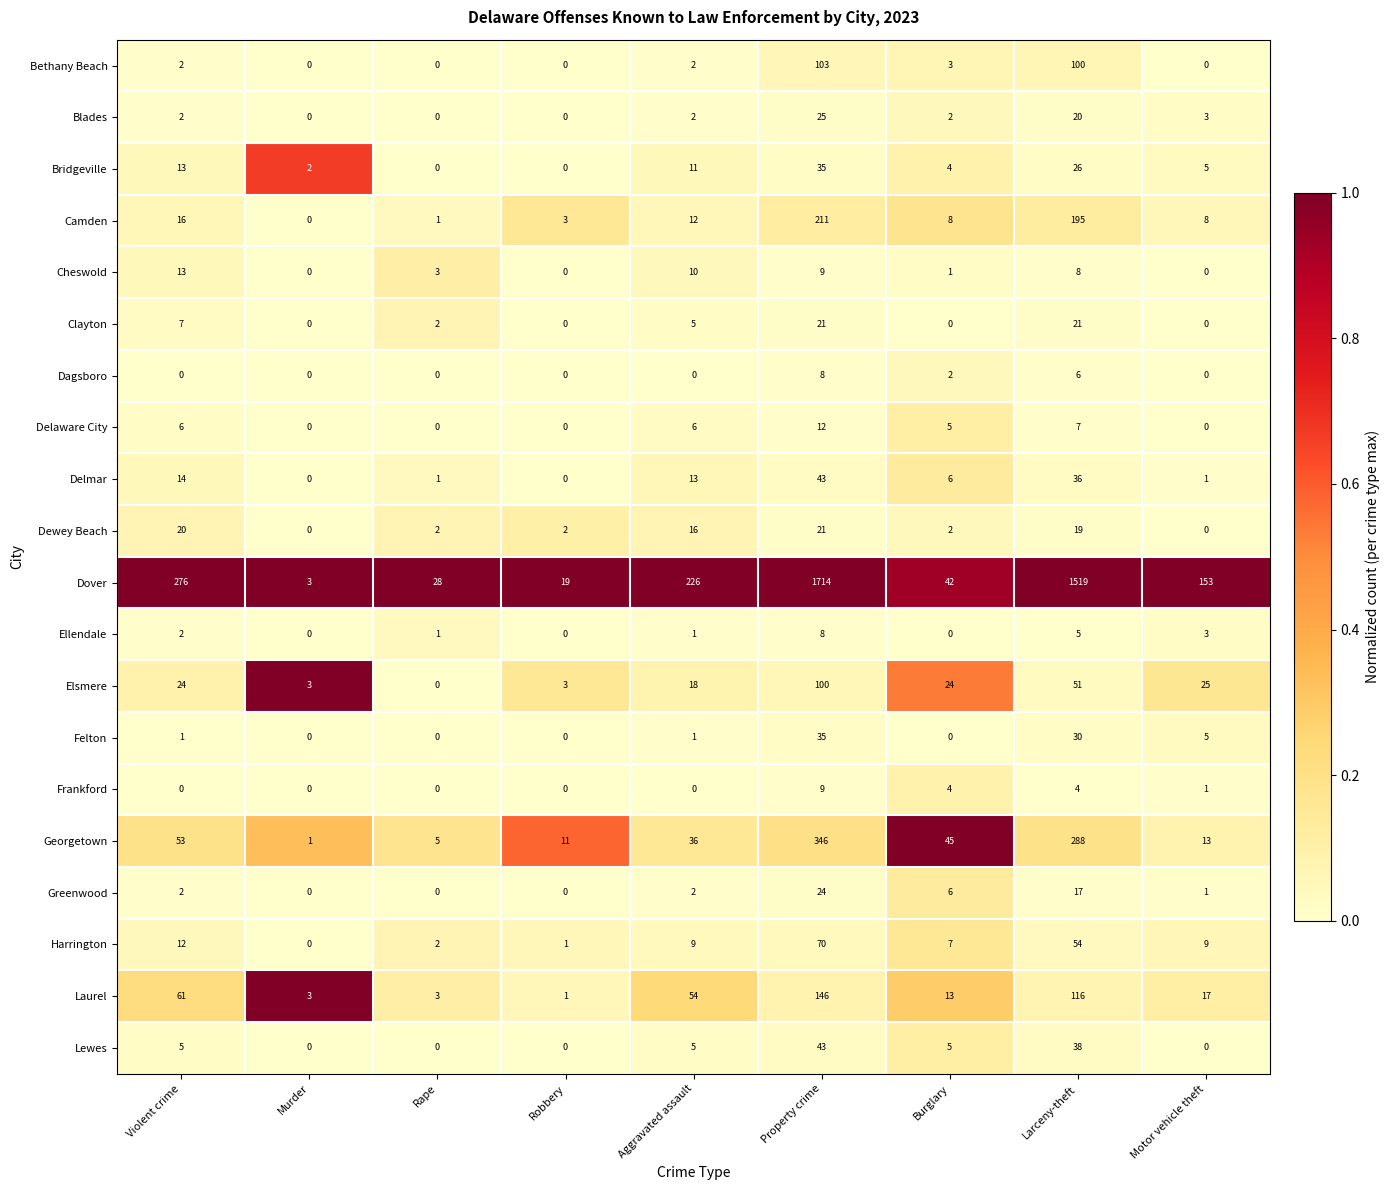

Read the Harrington value at Motor vehicle theft.

9